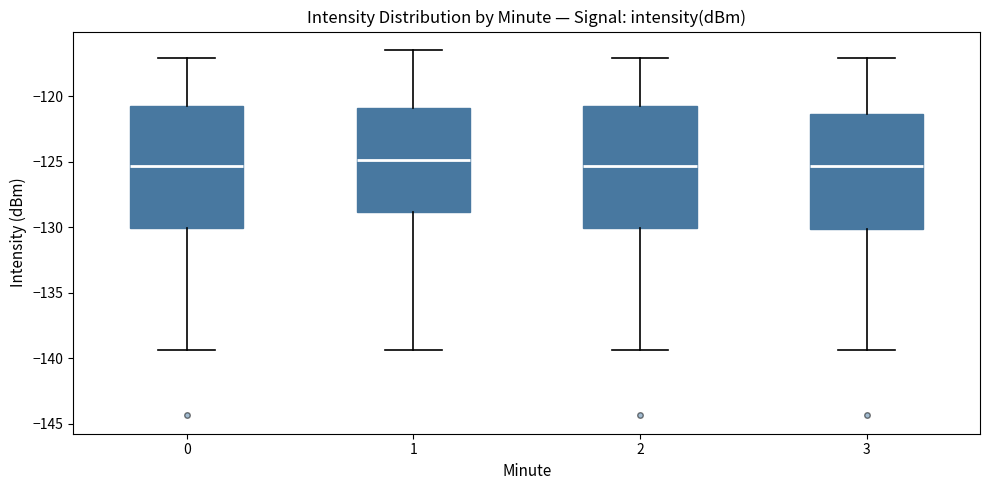

Where is the lower edge of the box at x = 3 on the y-axis? The values are not printed on the chart, so give them approximately, as read against the axis.

-130.0